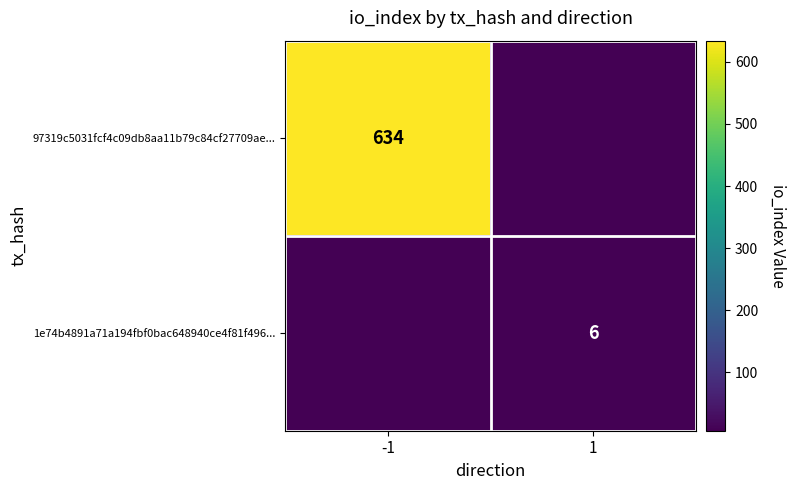

Is the value of 97319c5031fcf4c09db8aa11b79c84cf27709ae... at -1 greater than the value of 1e74b4891a71a194fbf0bac648940ce4f81f496... at 1?

Yes